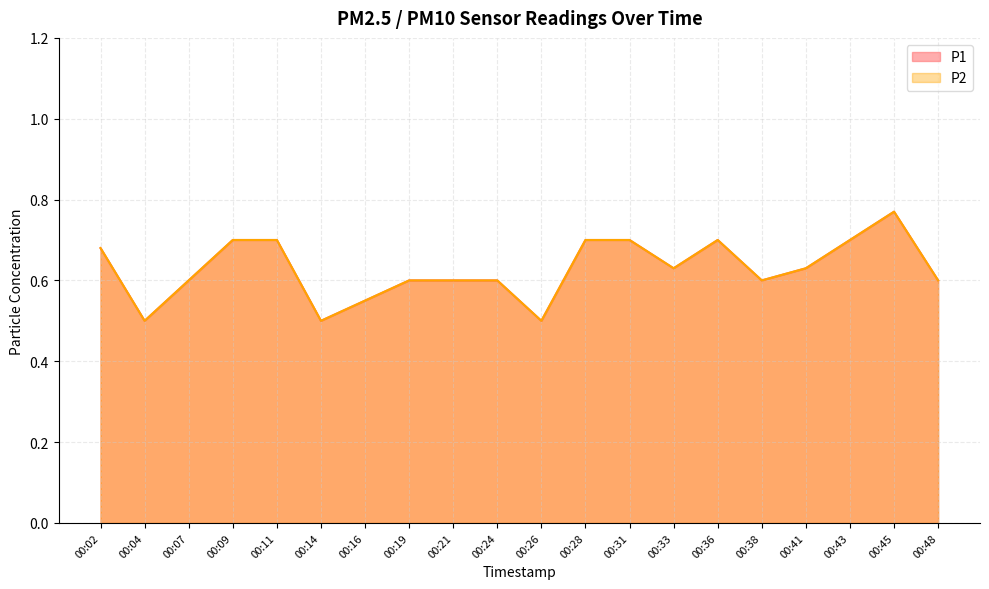

Is the value of P1 at 00:21 greater than the value of P2 at 00:14?

Yes